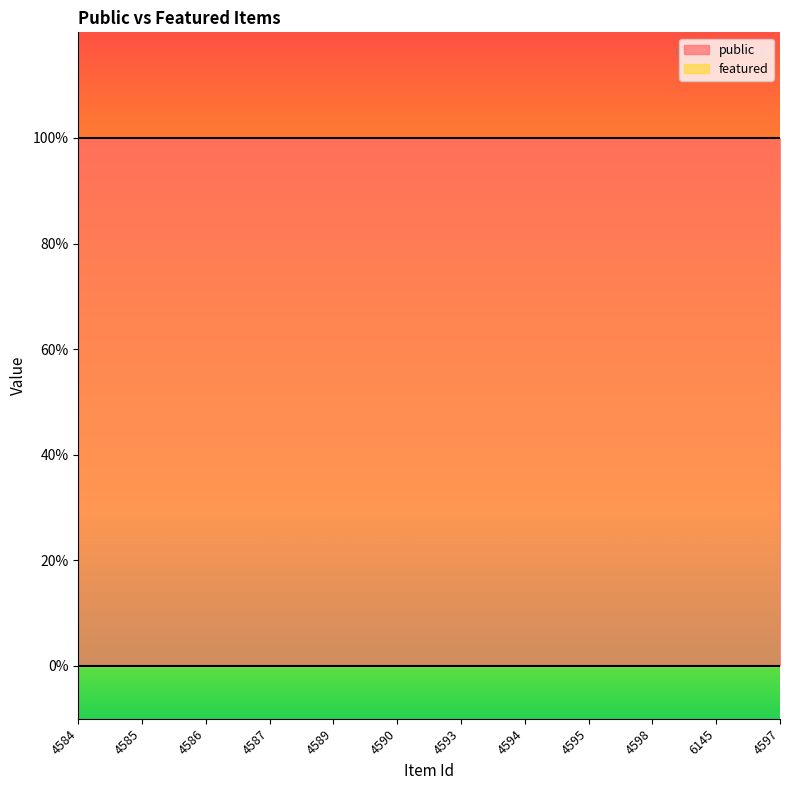

True or false: public and featured intersect in this chart.

False